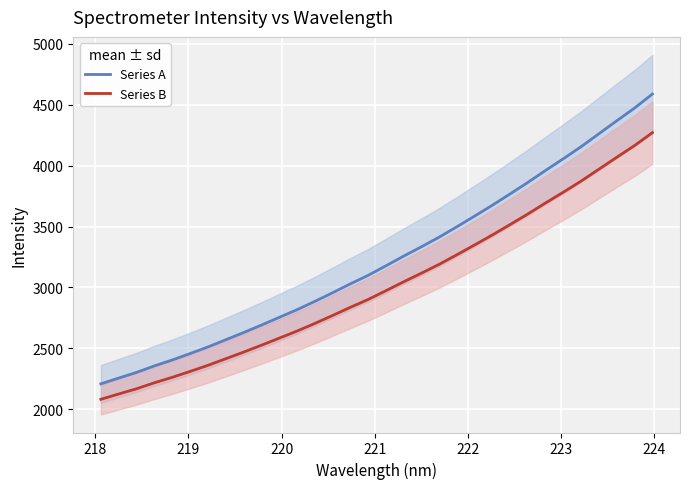

What is the maximum value for Series B?

4270.5